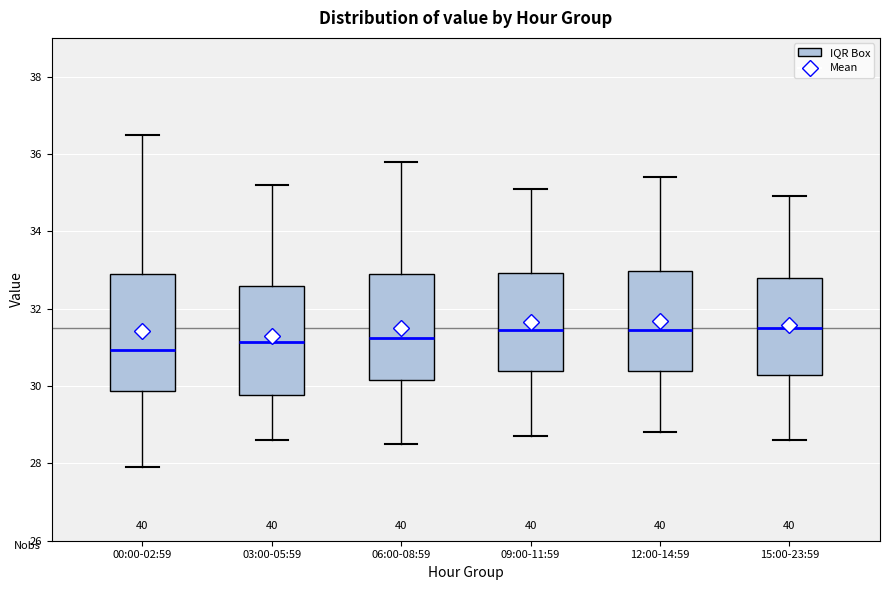

Where does the lower whisker of the box for 00:00-02:59 end on the y-axis? The values are not printed on the chart, so give them approximately, as read against the axis.

28.0